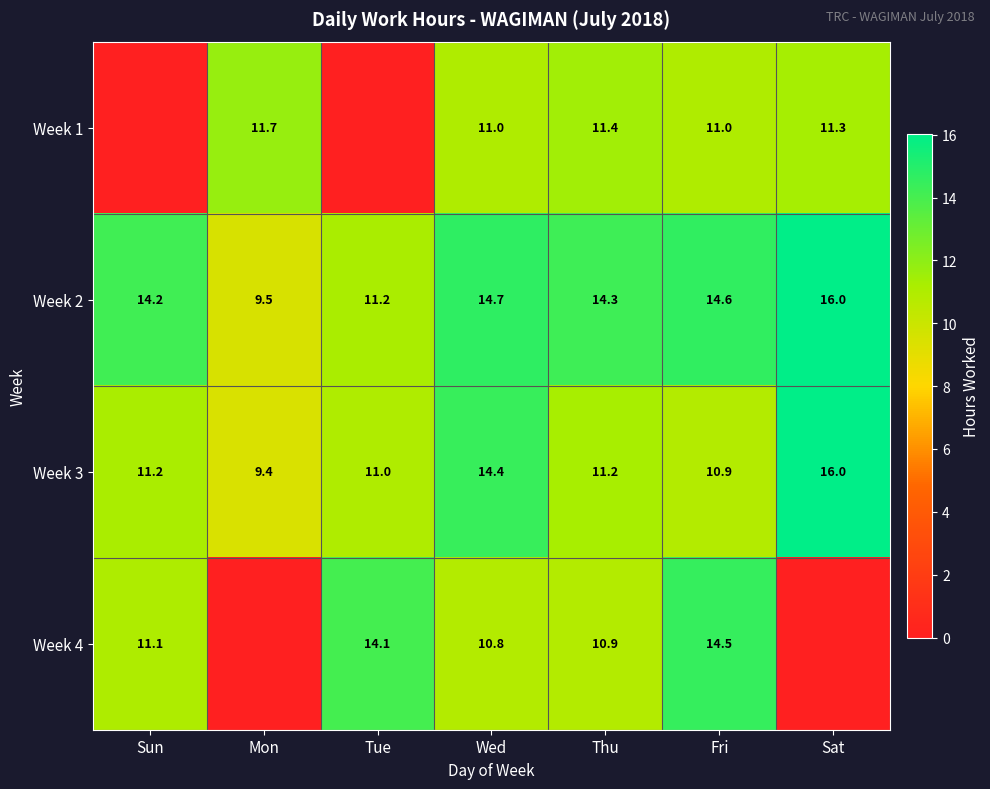

Rank the categories by Week 2 value from lowest to highest.

Mon, Tue, Sun, Thu, Fri, Wed, Sat